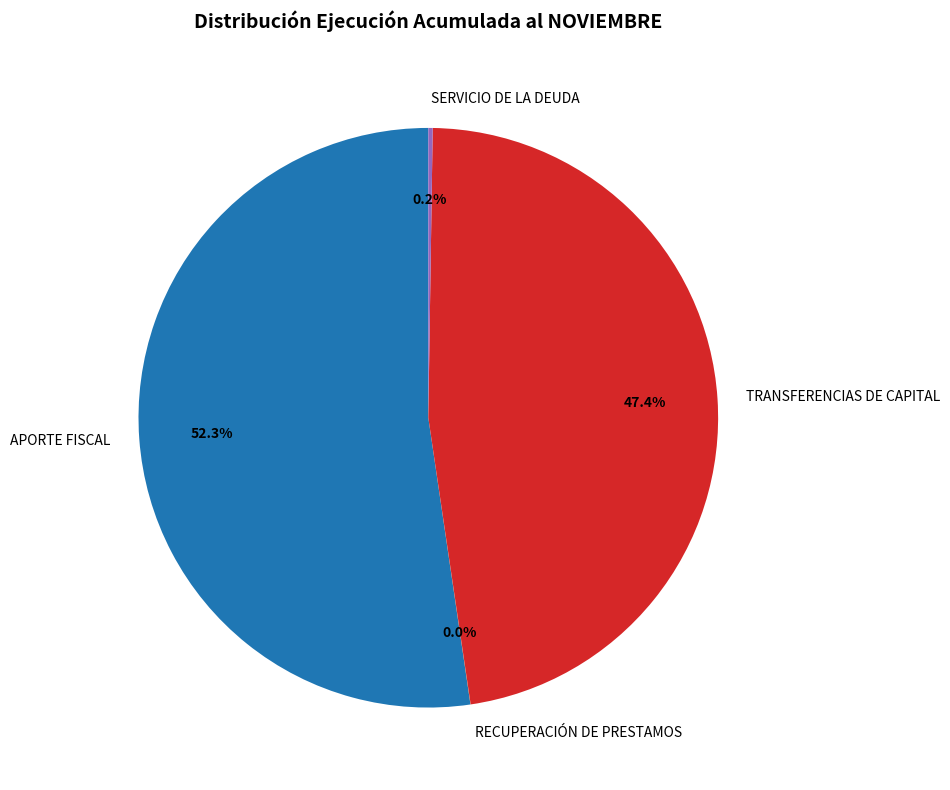

How much of the chart is everything except TRANSFERENCIAS DE CAPITAL?

52.6%